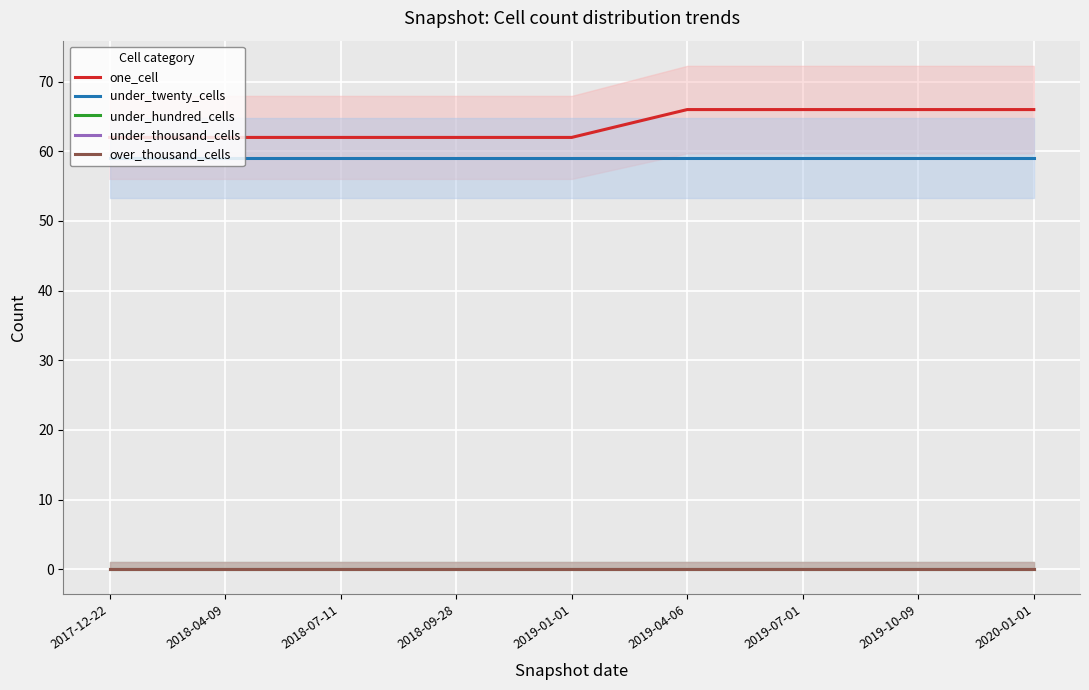

At which label does one_cell reach its peak?

2019-04-06